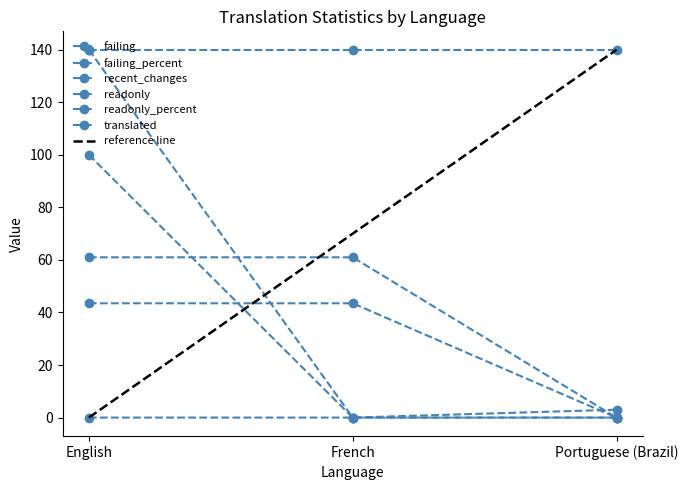

What is the total value across all series at Portuguese (Brazil)?

3.0